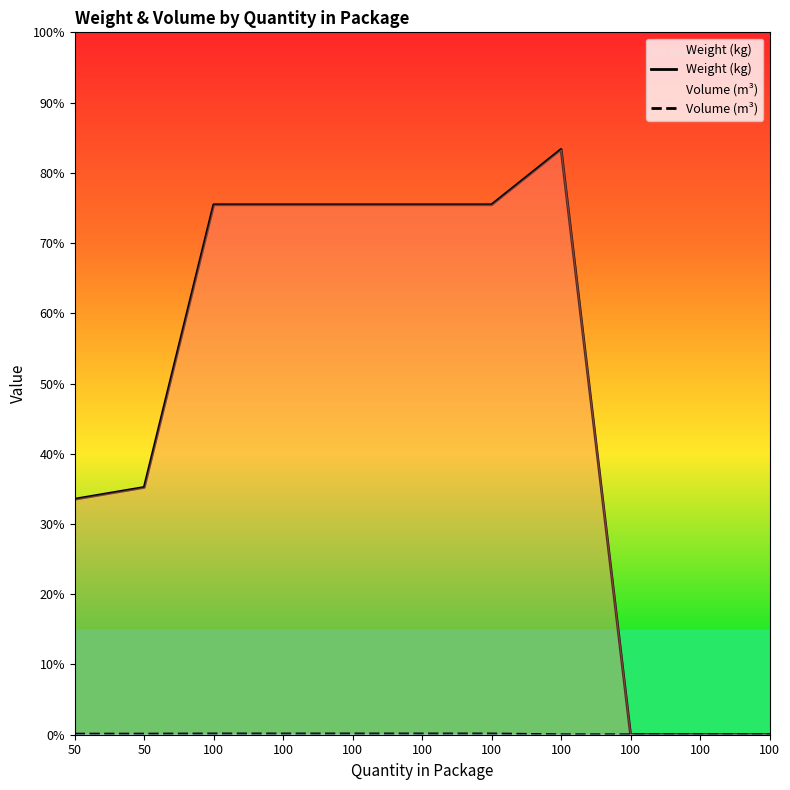

The value of Weight (kg) at 100 is 0.0. True or false?

True